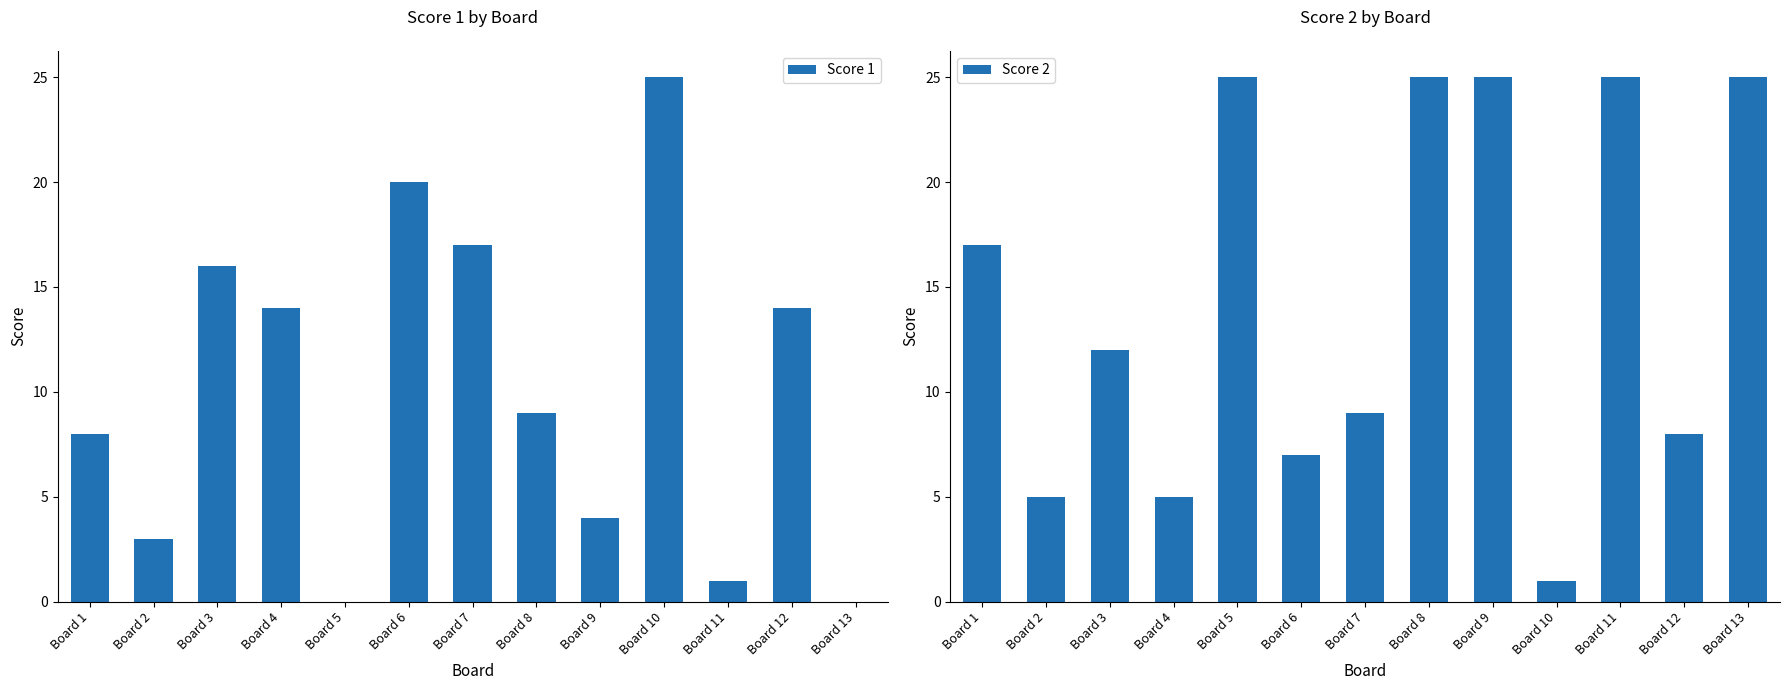

What is the total value across all series at Board 12?

22